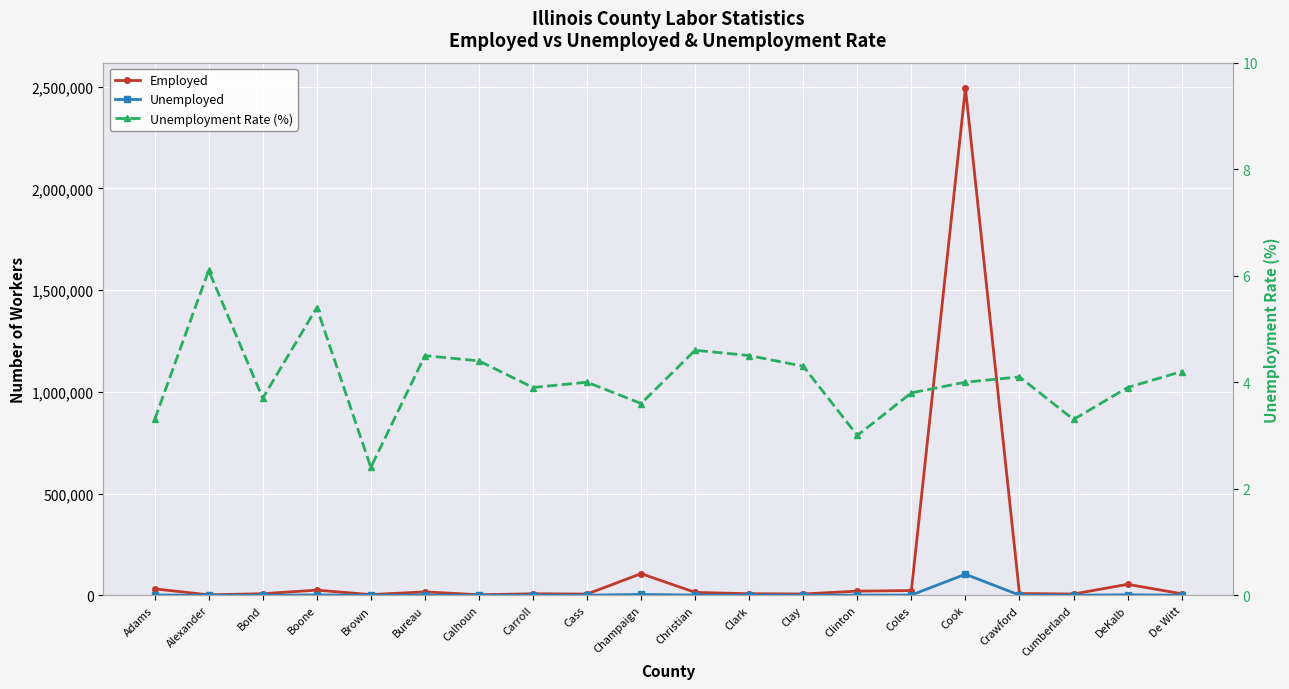

What is the difference between the Unemployment Rate (%) values at Champaign and Carroll?

0.3